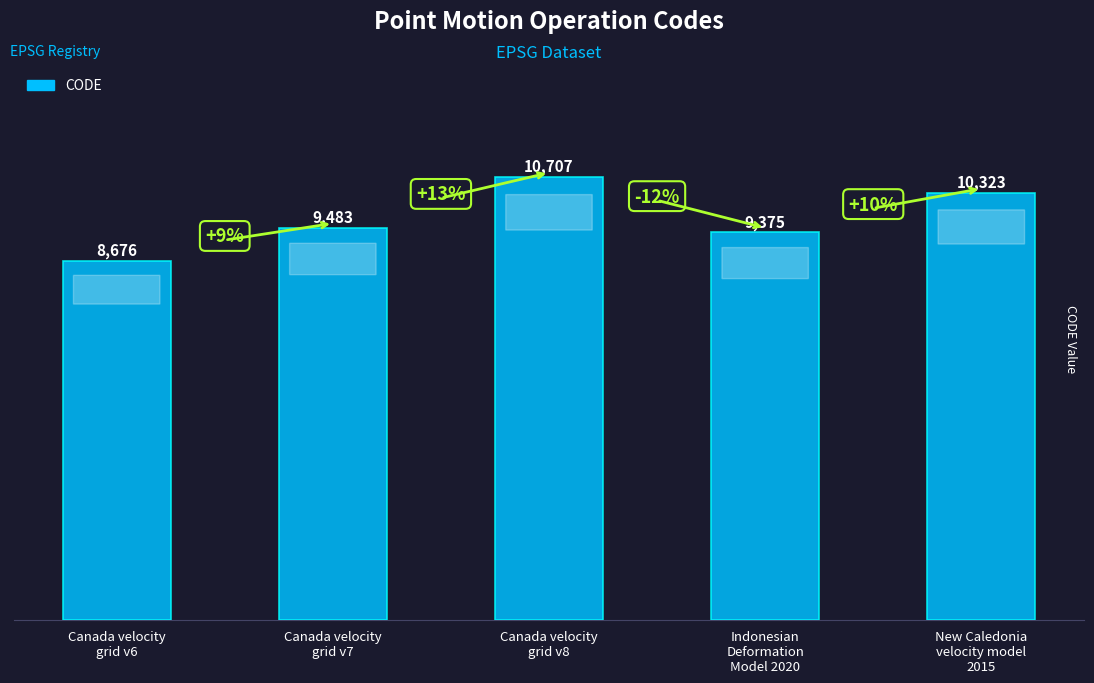

True or false: the data shows 10323 at New Caledonia
velocity model
2015.

True